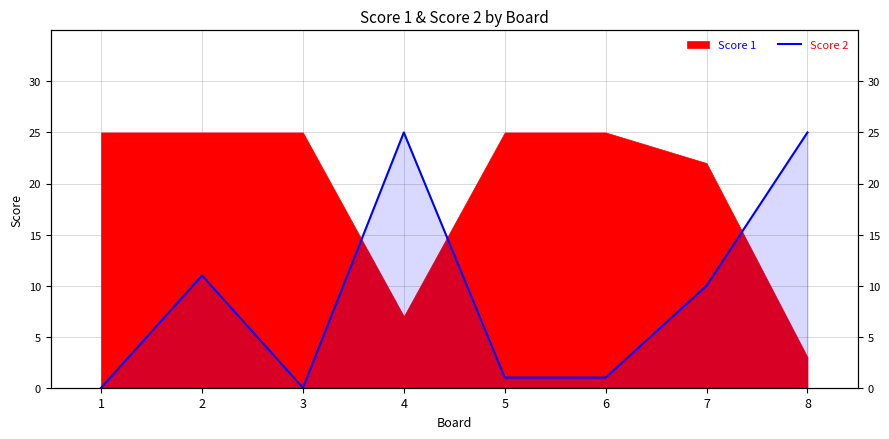

What is the difference between the maximum and second lowest values?

25